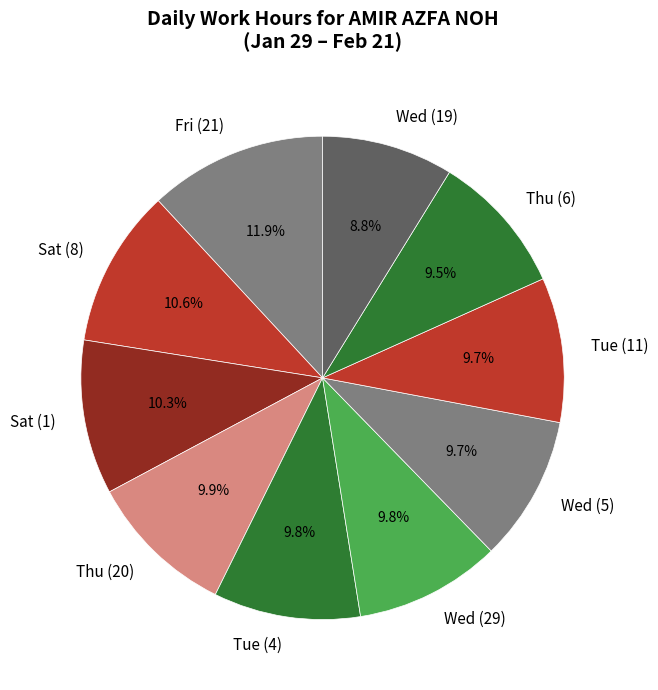

To the nearest percent, what is the difference between the largest and smallest slice percentages?

3%